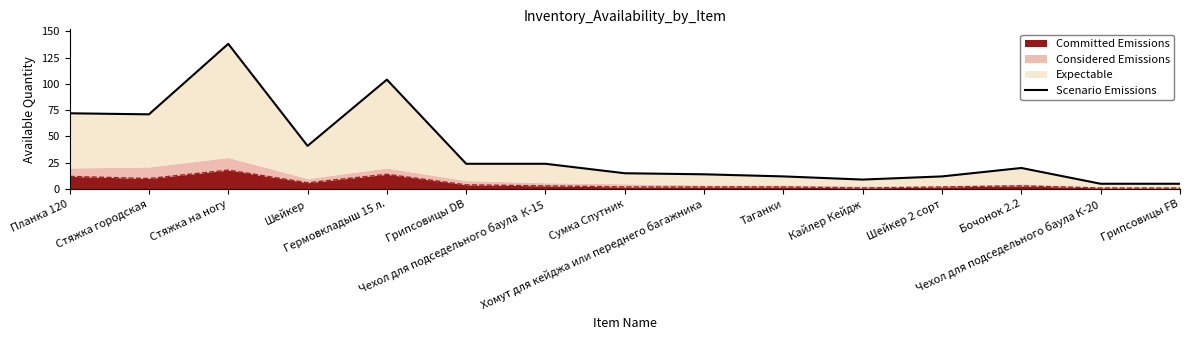

Rank the categories by value from lowest to highest.

Чехол для подседельного баула К-20, Грипсовицы FB, Кайлер Кейдж, Таганки, Шейкер 2 сорт, Хомут для кейджа или переднего багажника, Сумка Спутник, Бочонок 2.2, Грипсовицы DB, Чехол для подседельного баула  К-15, Шейкер, Стяжка городская, Планка 120, Гермовкладыш 15 л., Стяжка на ногу